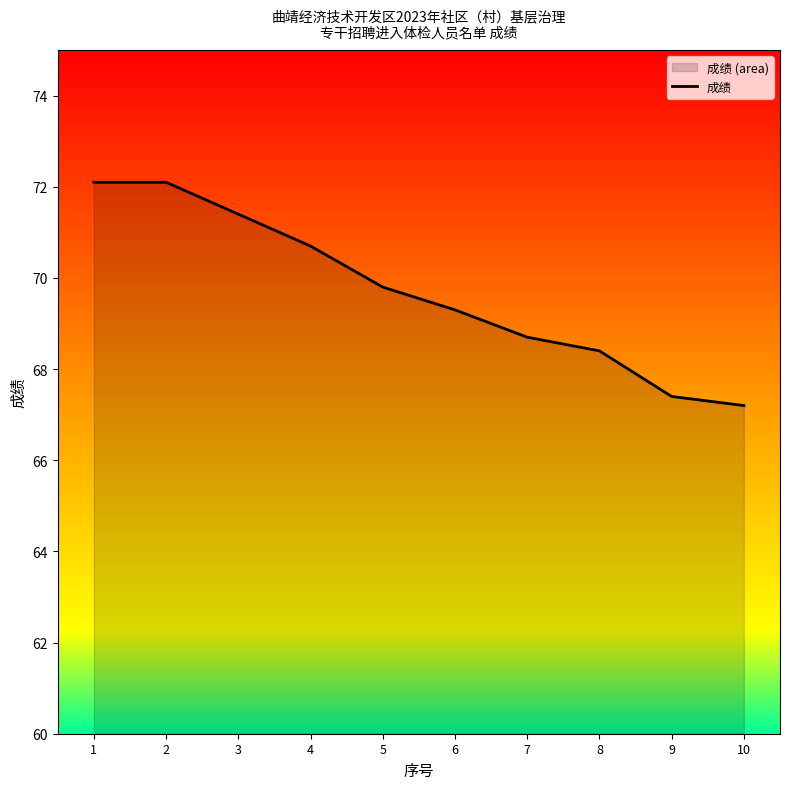

Reading left to right, what are all the values shown in this chart?

72.1	72.1	71.4	70.7	69.8	69.3	68.7	68.4	67.4	67.2